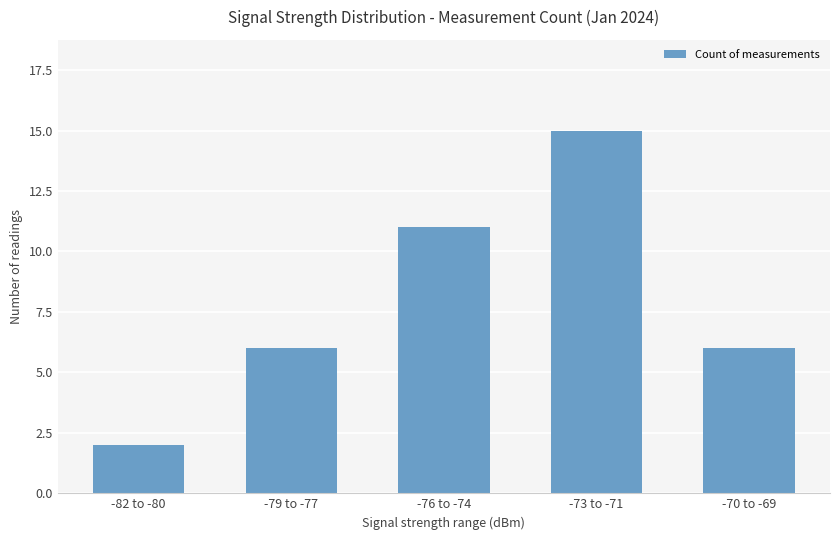

Reading left to right, transcribe all the data shown in this chart.

2	6	11	15	6